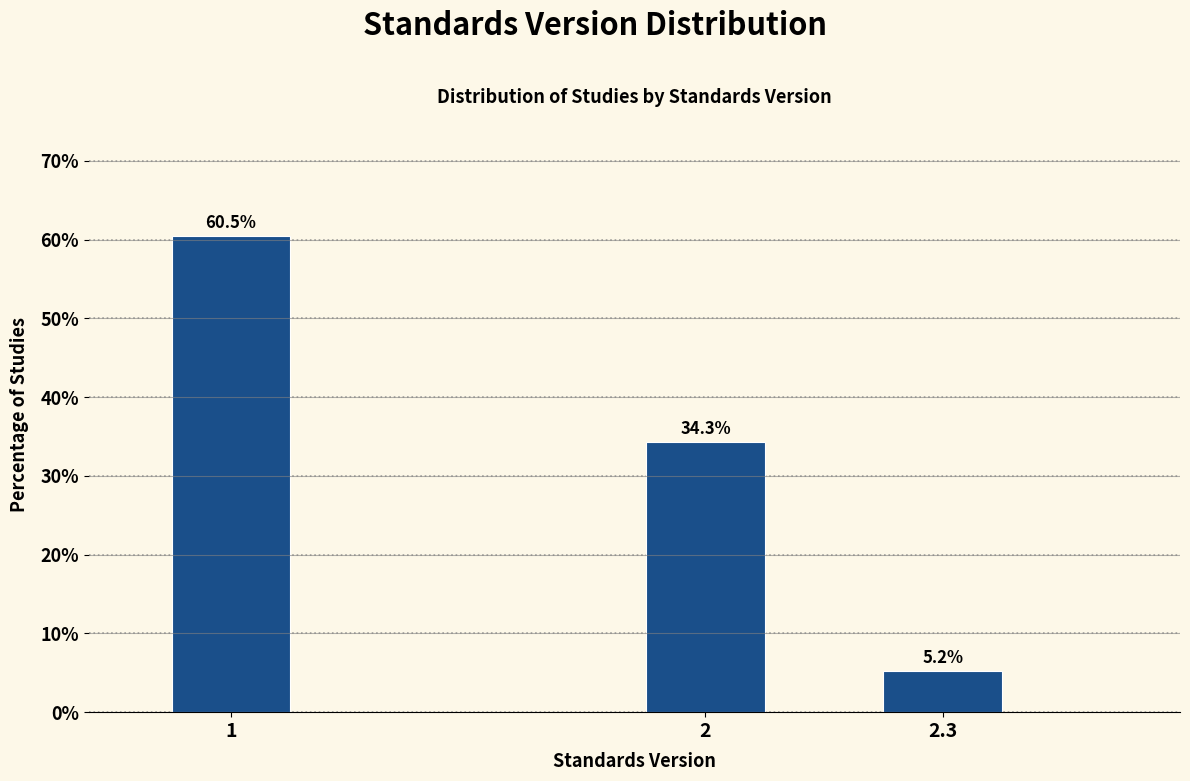

Reading left to right, list all the values displayed in this chart.

1=60.5	2=34.3	2.3=5.2